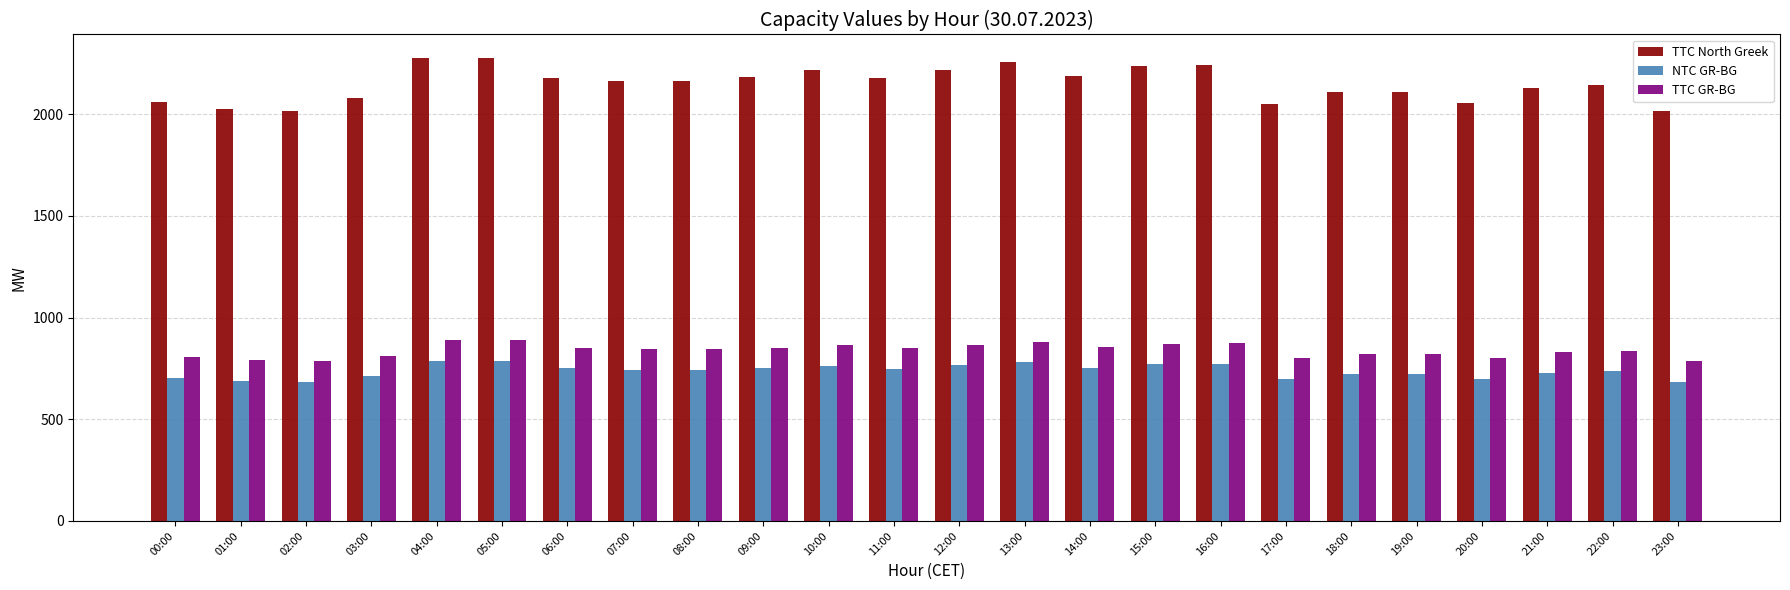

What position from the right is 23:00?

1